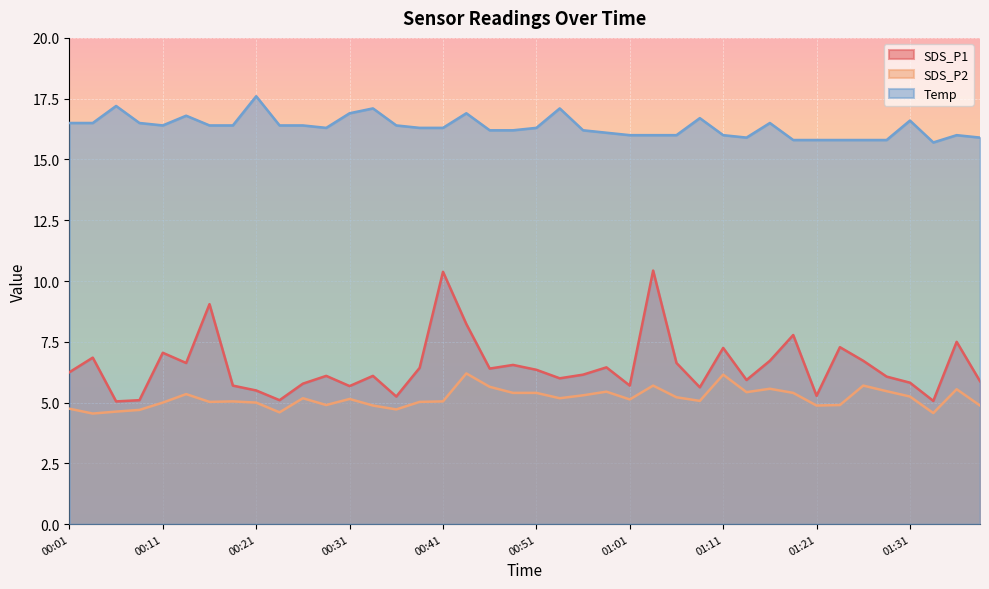

At which category does SDS_P2 reach its first local peak?

00:14